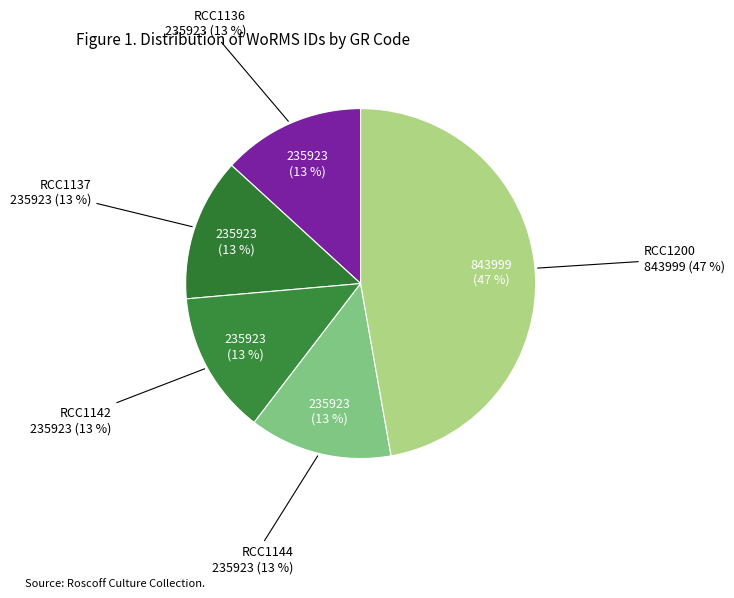

The RCC1137 slice represents 13% of the pie. True or false?

True